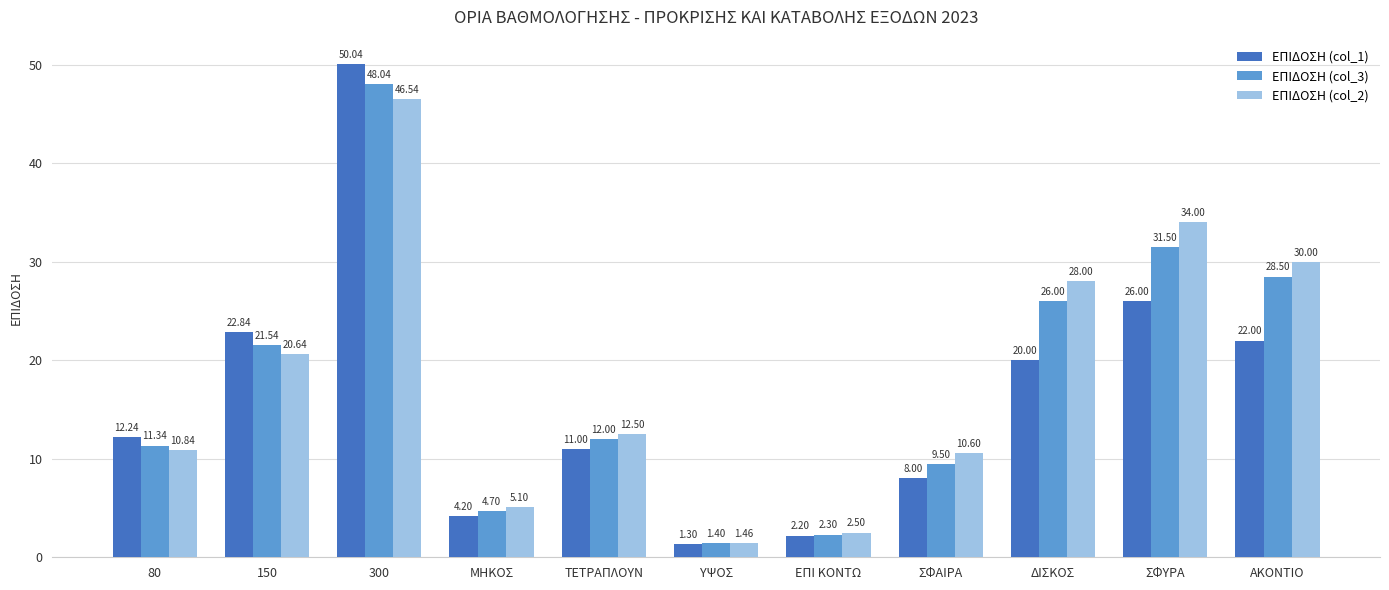

True or false: ΕΠΙΔΟΣΗ (col_1) has a value of 22.0 at ΑΚΟΝΤΙΟ.

True